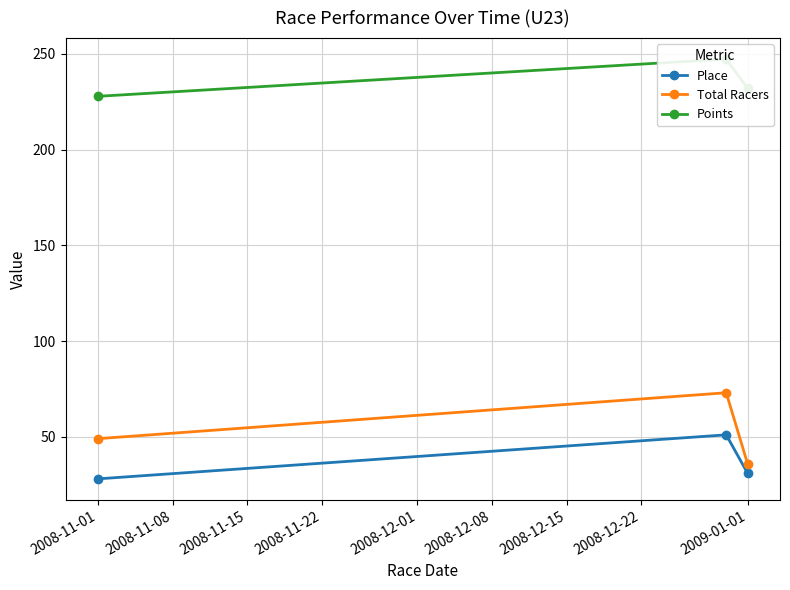

What are all the series names shown in the legend?

Place, Total Racers, Points